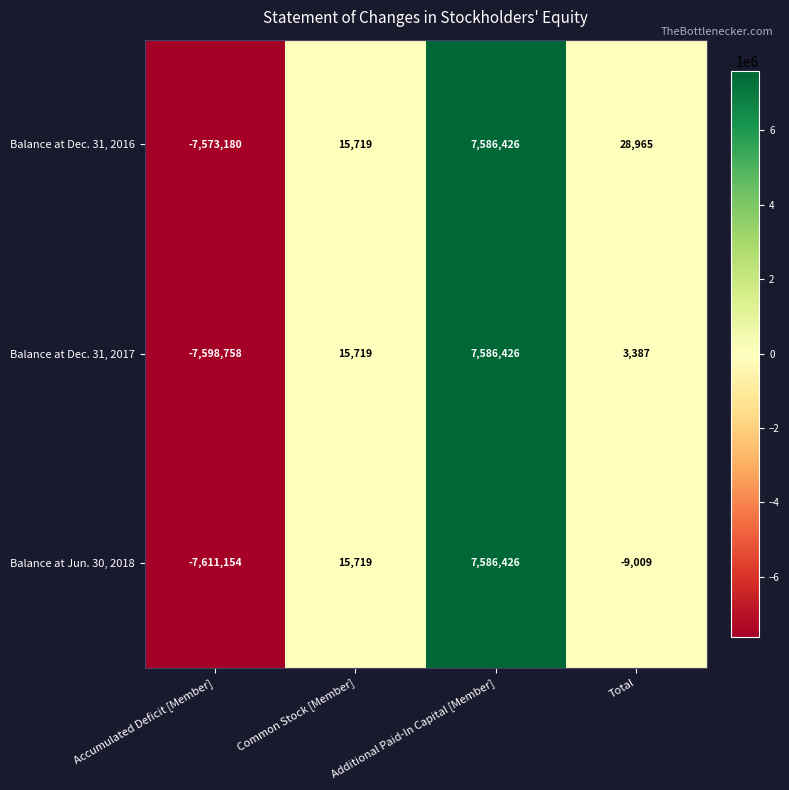

List the series in order of their overall mean, lowest first.

Balance at Jun. 30, 2018, Balance at Dec. 31, 2017, Balance at Dec. 31, 2016